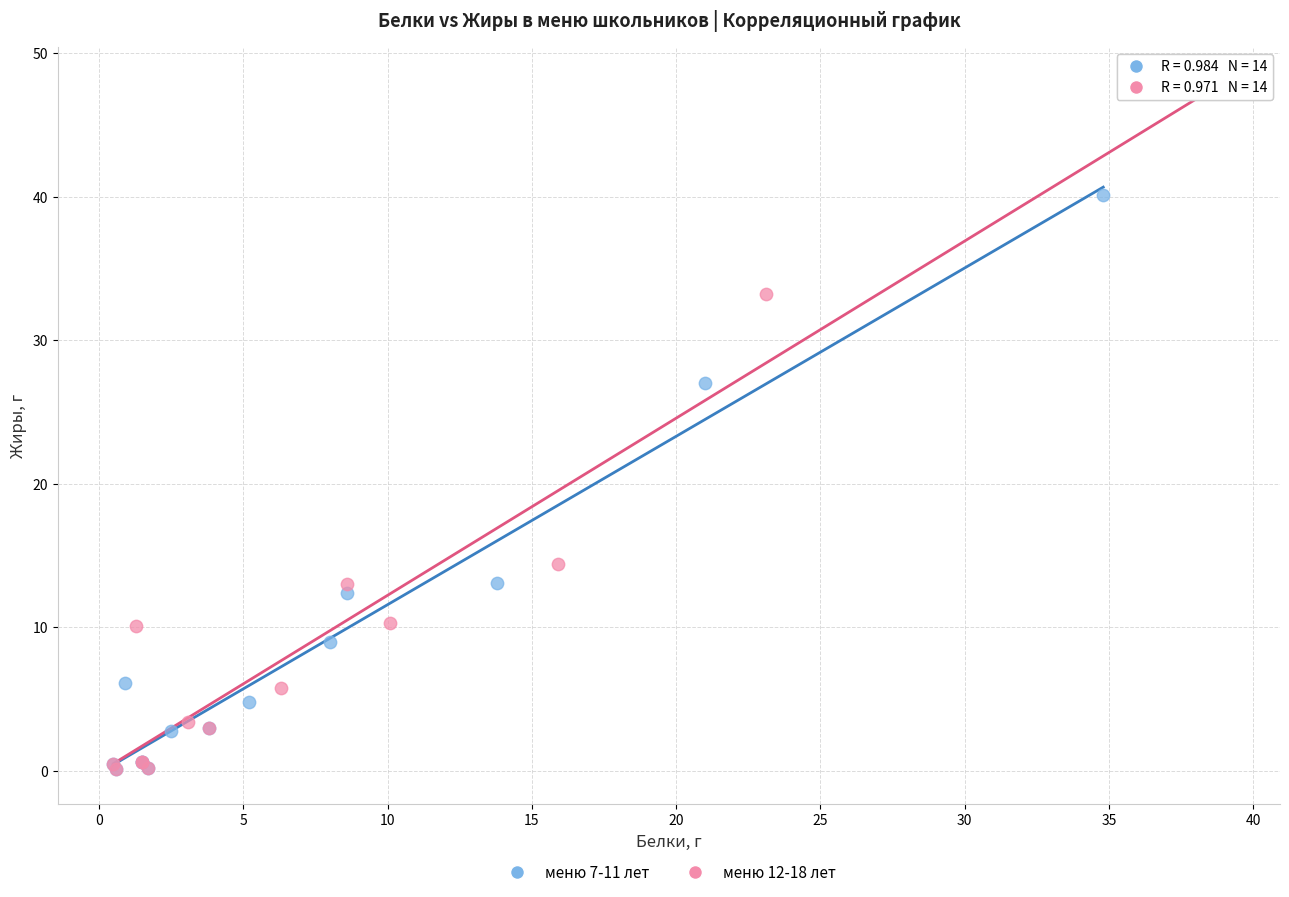

Which series has the largest Y range (max minus min)?

меню 12-18 лет